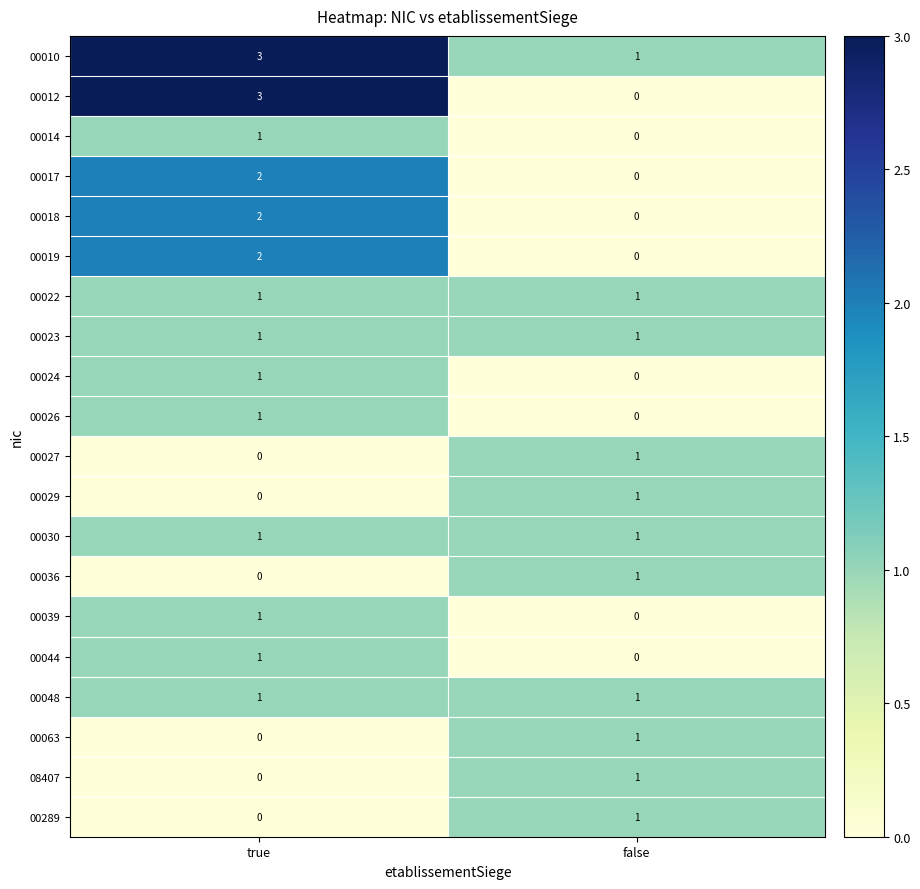

True or false: 00012 has a value of 3 at true.

True